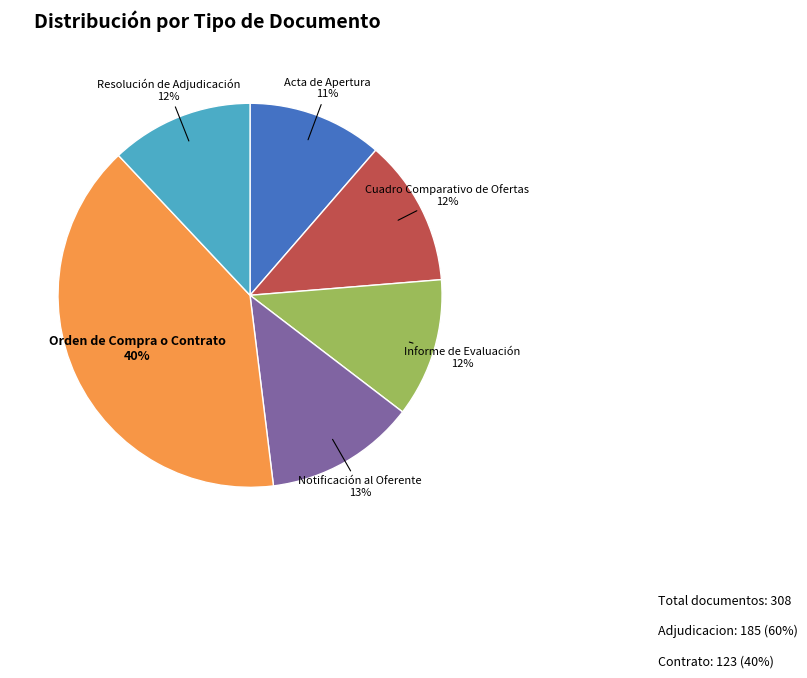

What is the ratio of the value at Informe de Evaluación to the value at Resolución de Adjudicación?

1.0